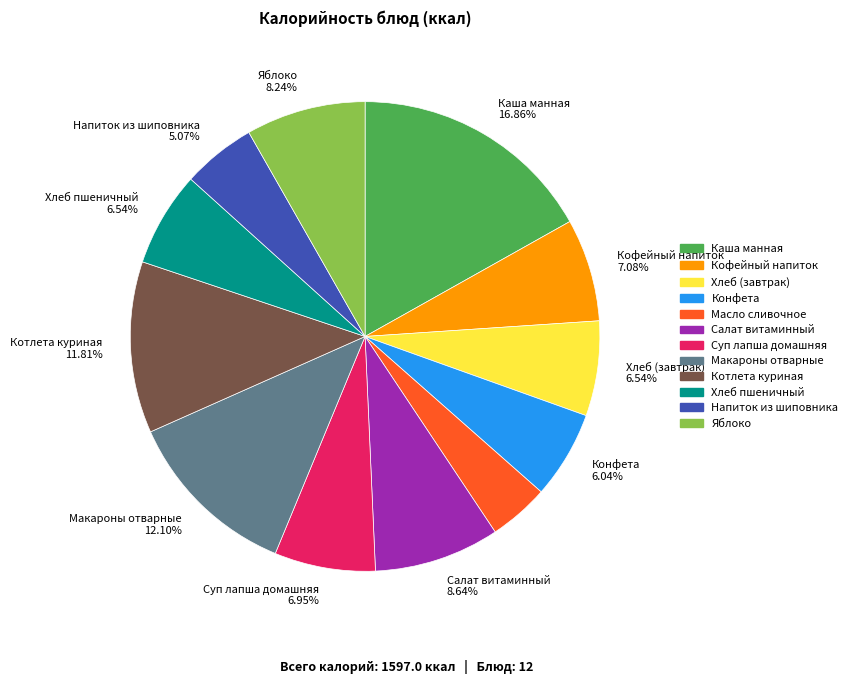

Is there any slice that represents more than half of the pie?

No